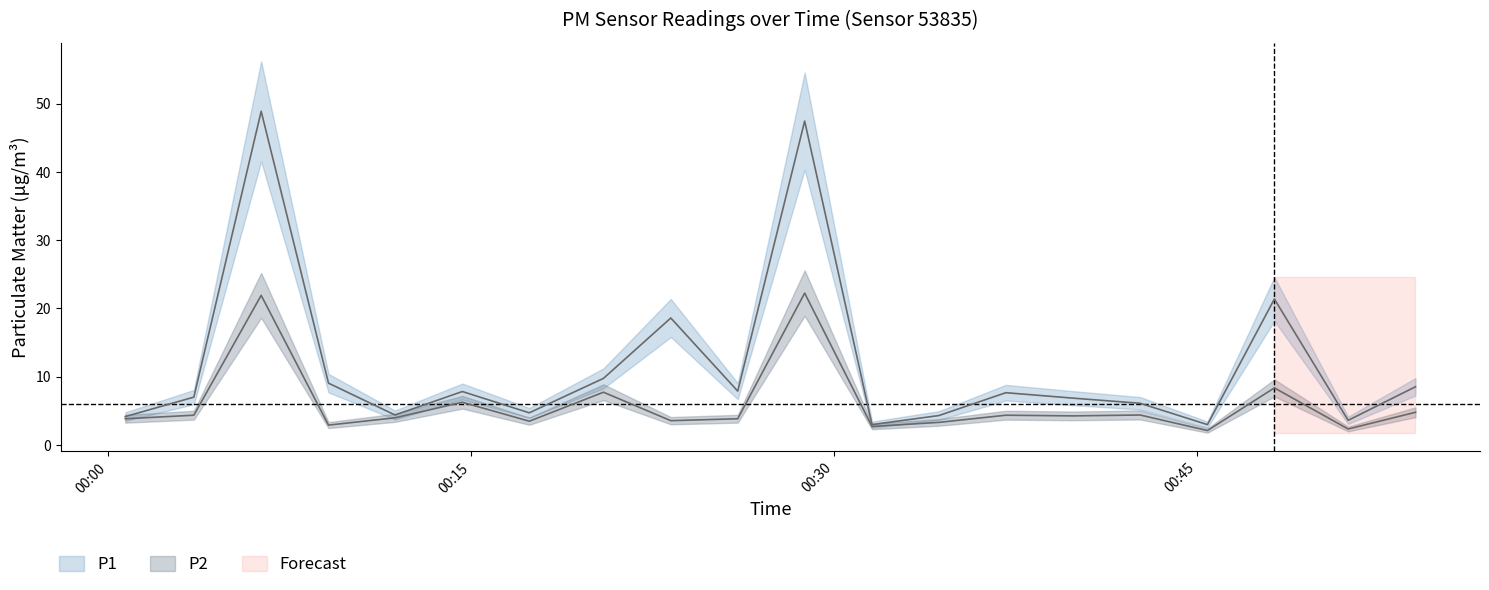

What is the difference between the maximum and second lowest values in the P1 series?

45.9